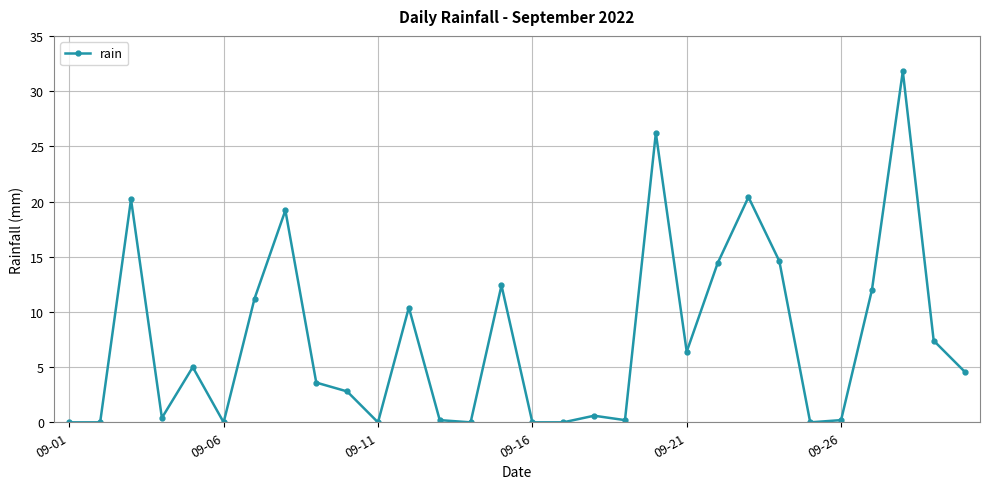

How many data points are less than 4?

15